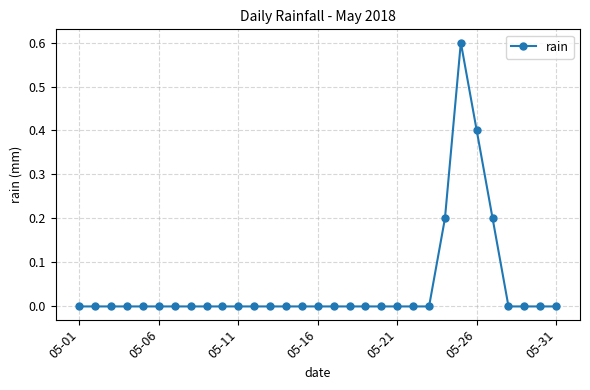

What is the greatest value displayed?

0.6